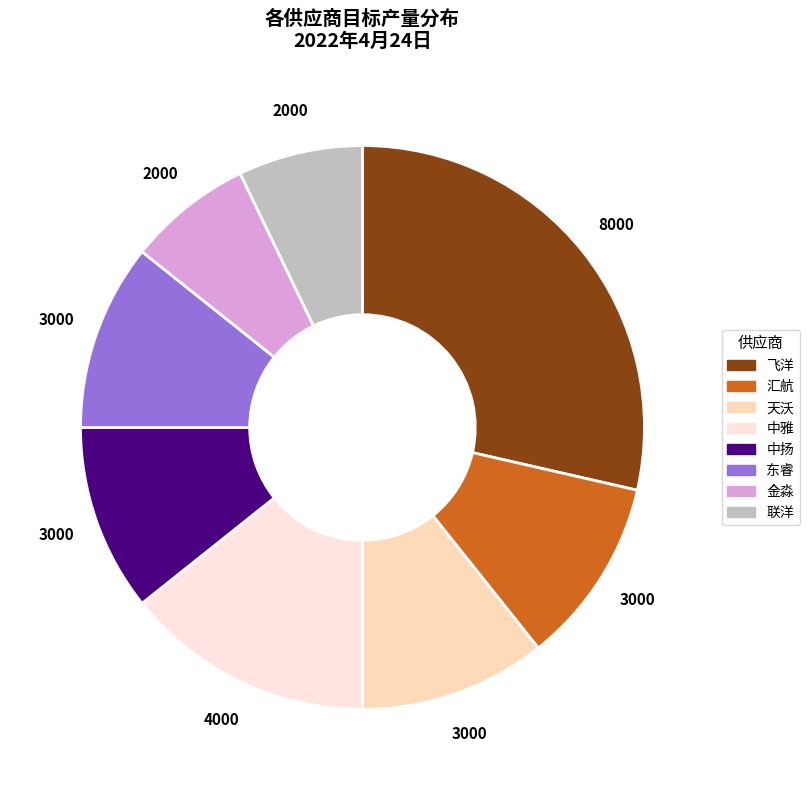

Which slice is the largest?

飞洋